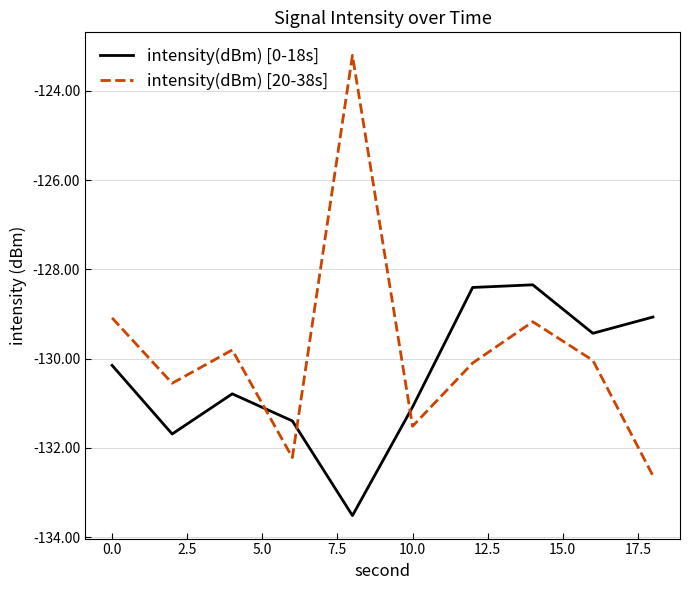

How many values in the intensity(dBm) [20-38s] series exceed -130?

4